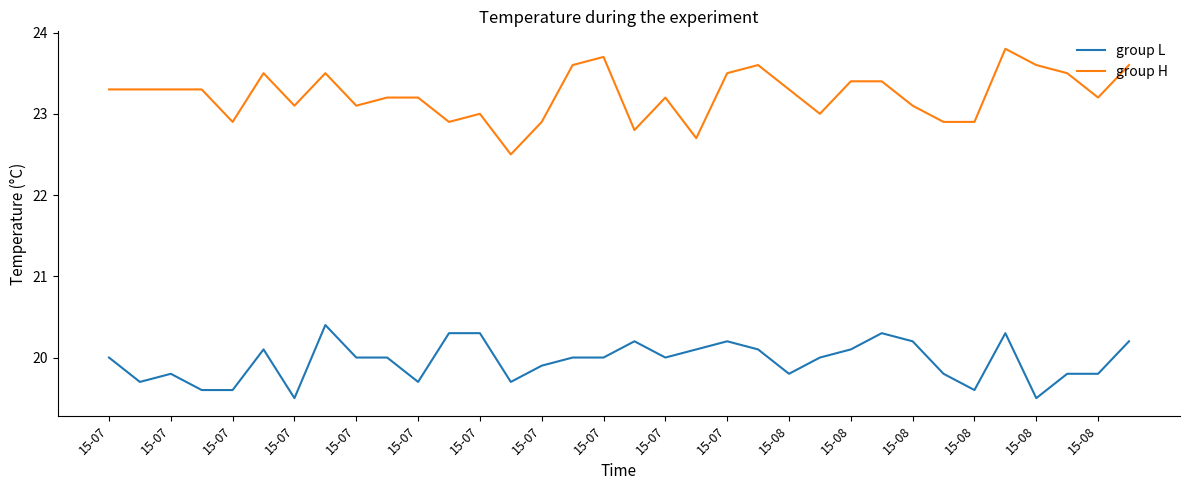

List the series in order of their peak value, highest first.

group H, group L